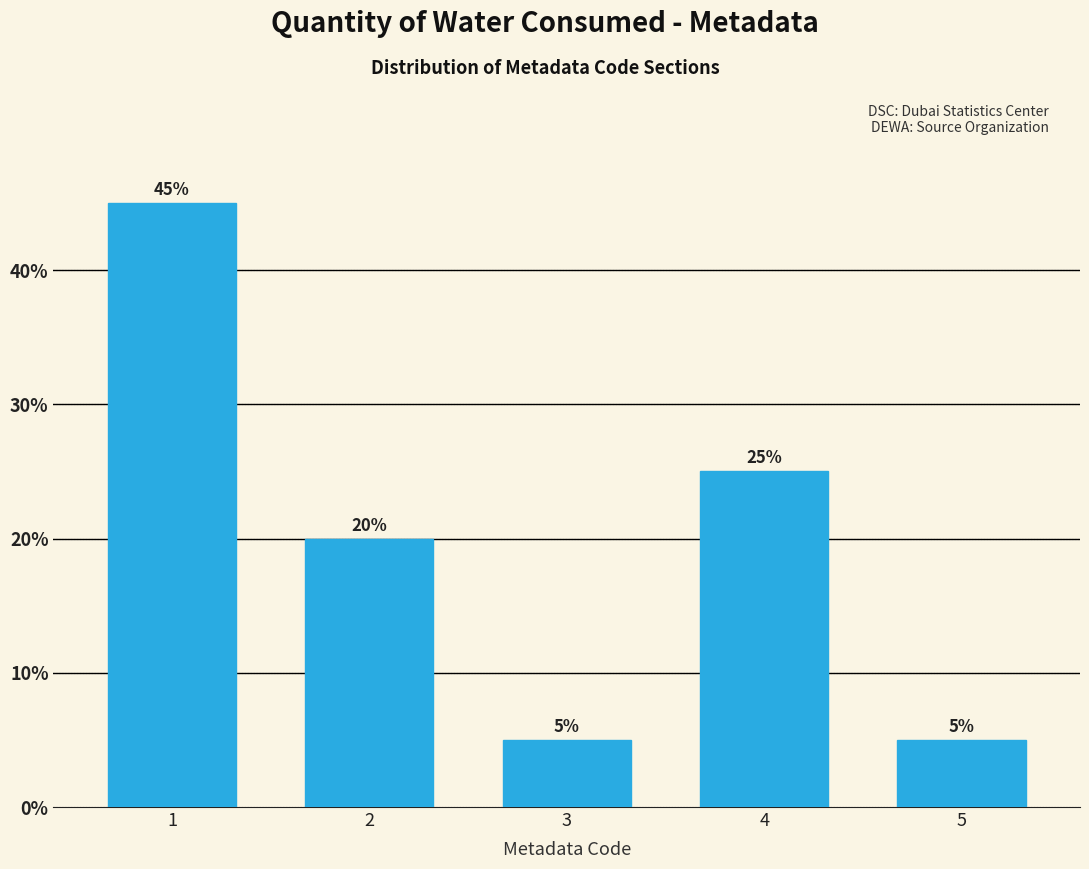

Reading left to right, extract all data points from this chart.

1=45	2=20	3=5	4=25	5=5